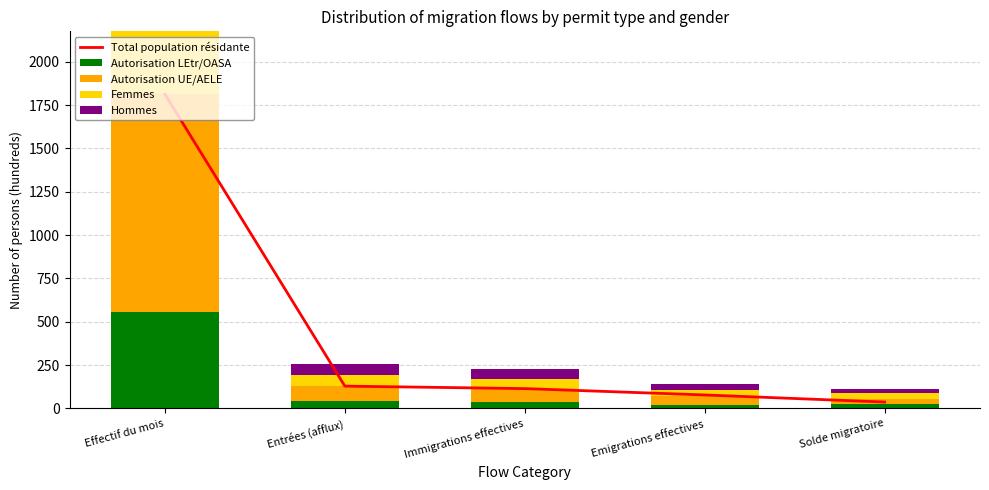

What is the difference between the maximum and minimum values in the Total population résidante series?

1776.5